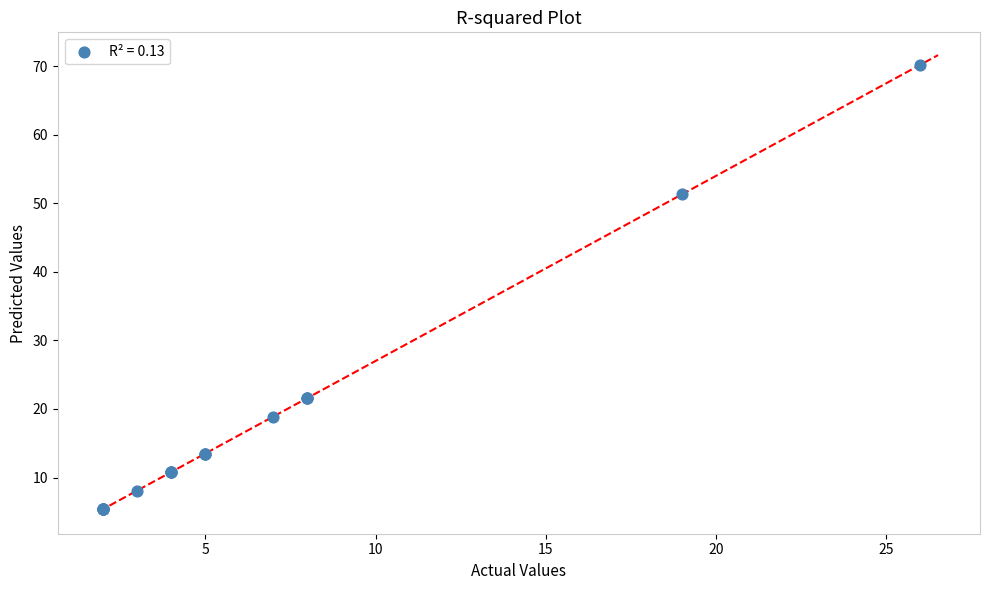

What Y value in the scatter plot is closest to 37?

51.3